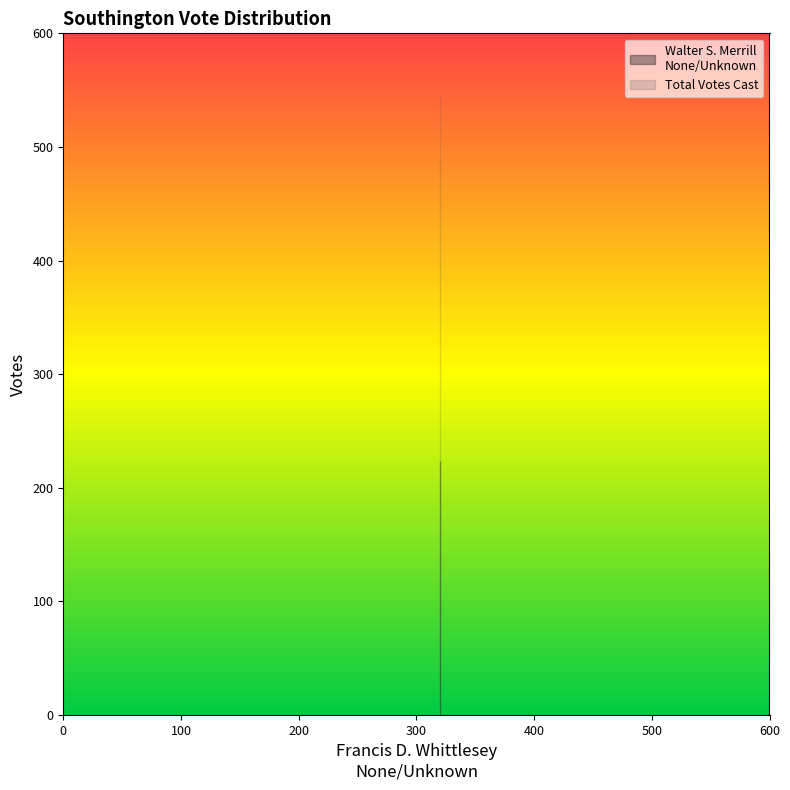

Reading right to left, what are all the values shown in this chart?

Walter S. Merrill
None/Unknown: 224	224
Total Votes Cast: 544	544